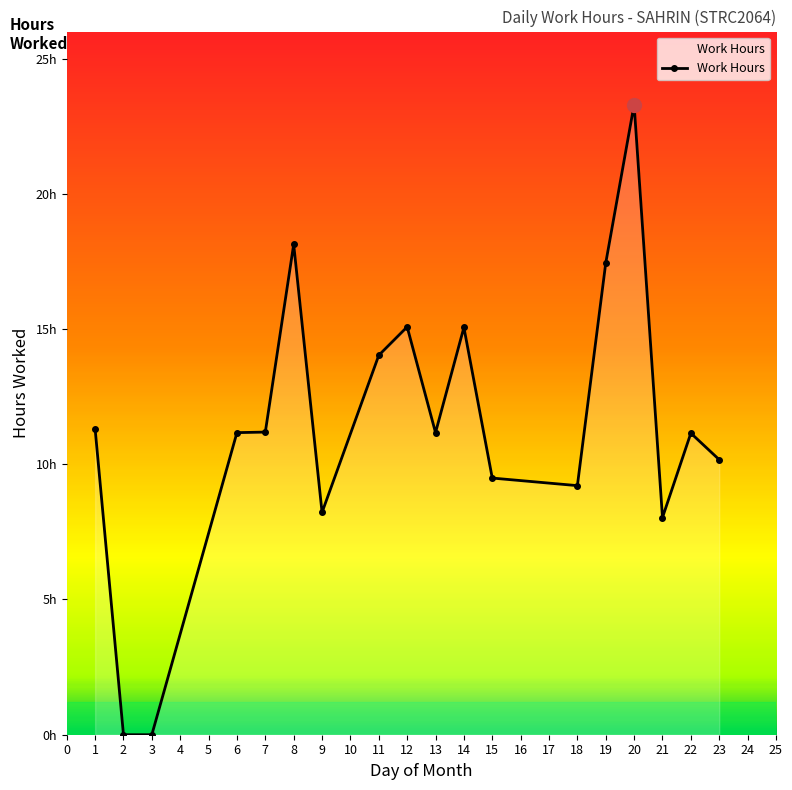

What is the maximum value shown in the chart?

23.3